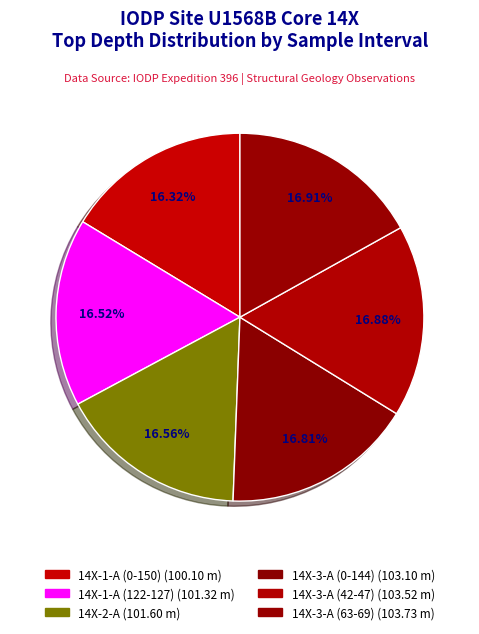

What is the largest slice in the pie chart?

396-U1568B-14X-3-A (63-69)